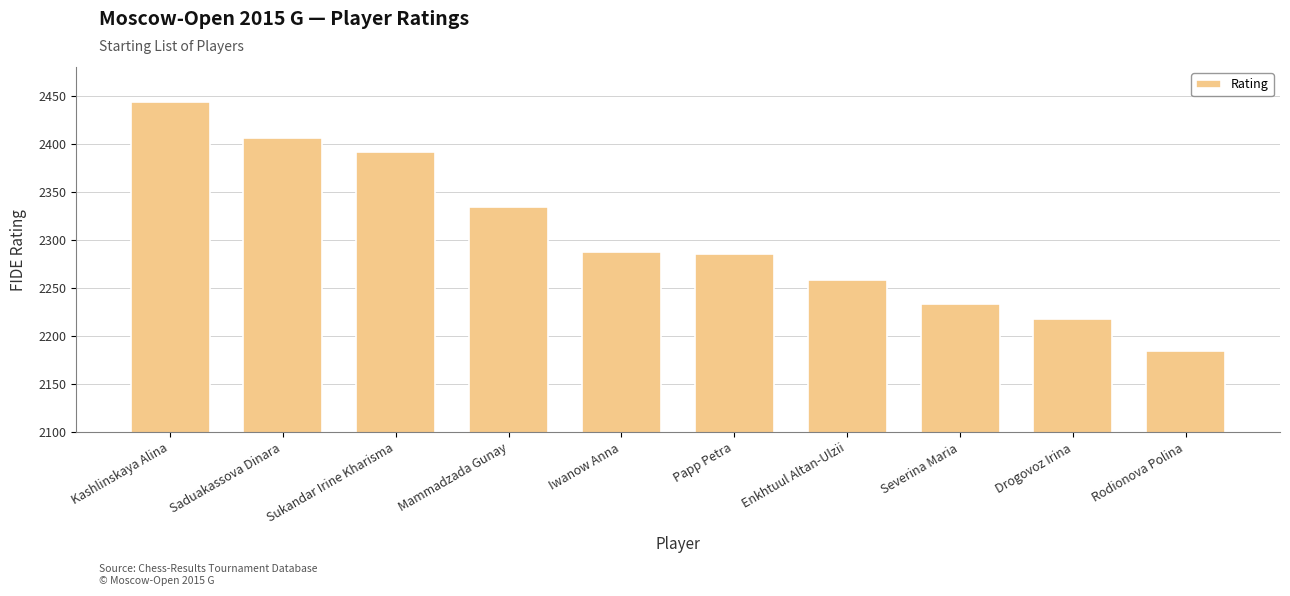

Does the chart contain any negative values?

No